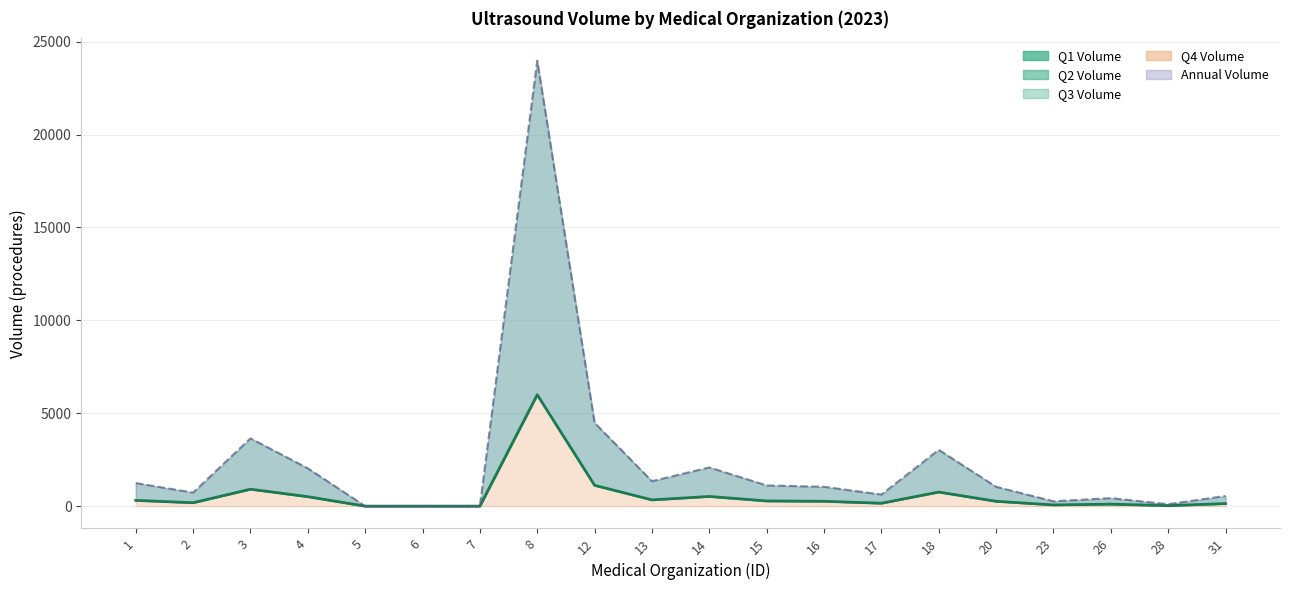

Does the chart have visible grid lines?

Yes